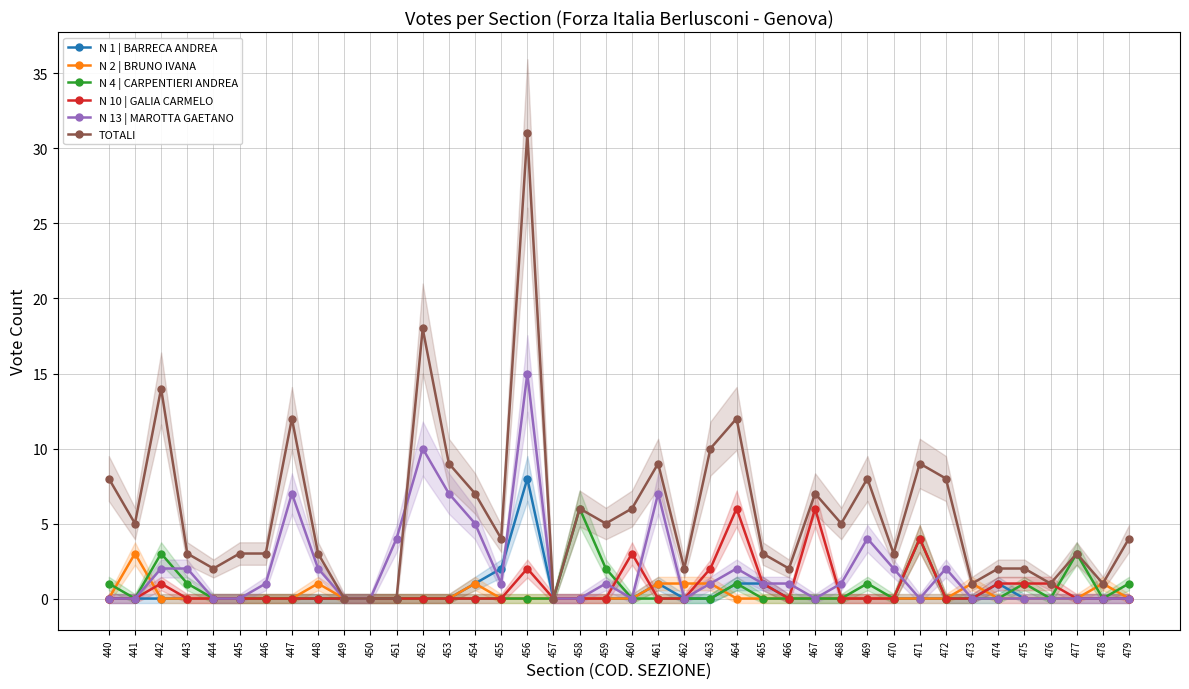

What is the sum of all TOTALI values?

231